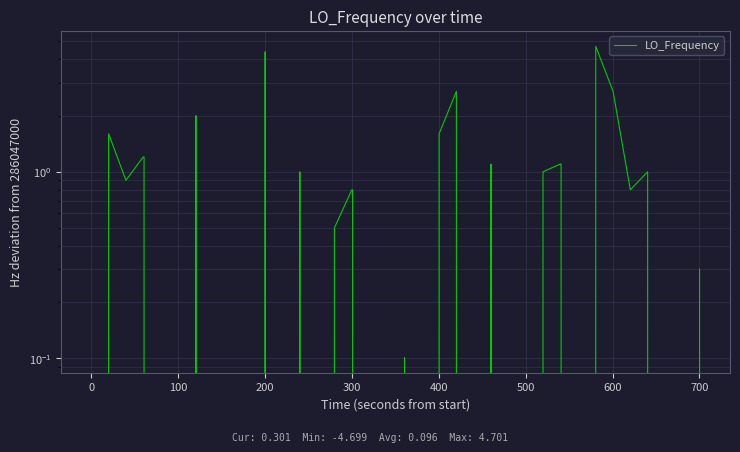

The value at 33 is 2.2. True or false?

False